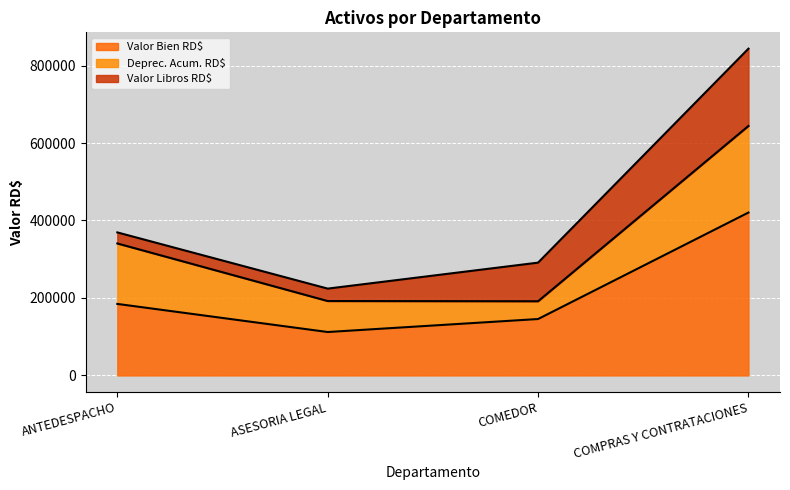

What is the minimum value shown in the chart?

28532.3